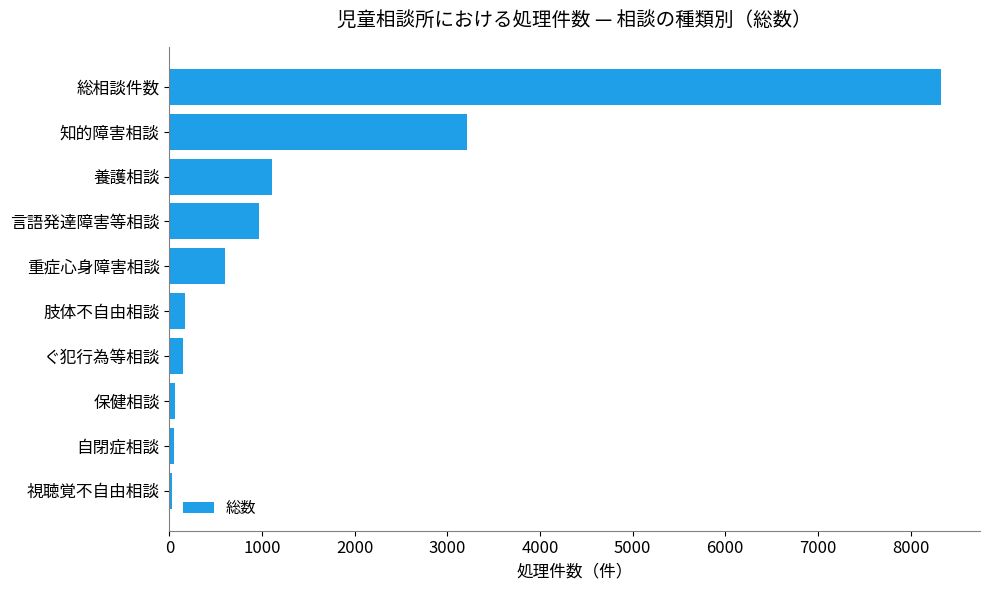

Which category has the highest value across all series?

総相談件数